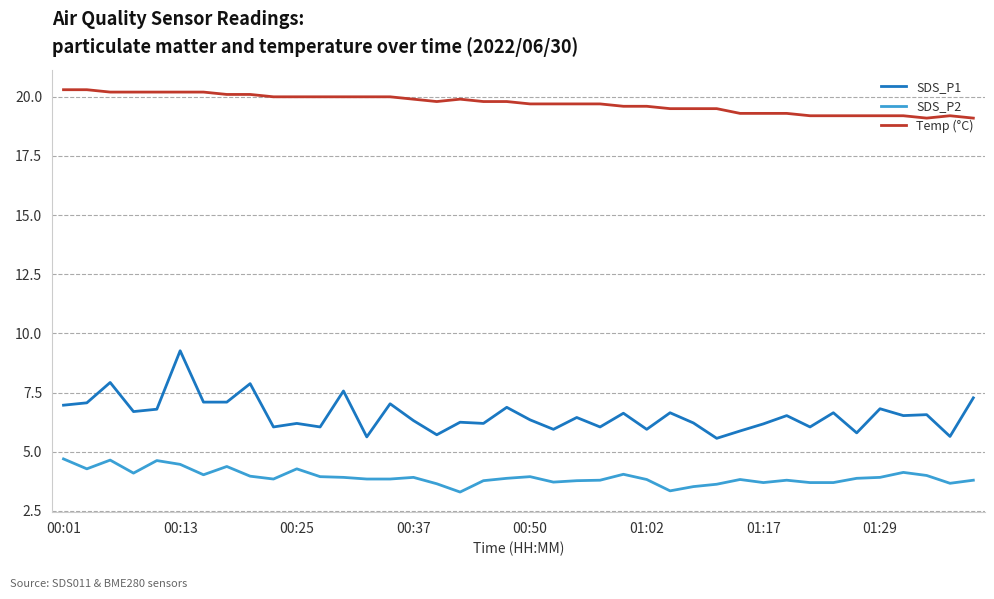

Which series has the largest range (max minus min)?

SDS_P1